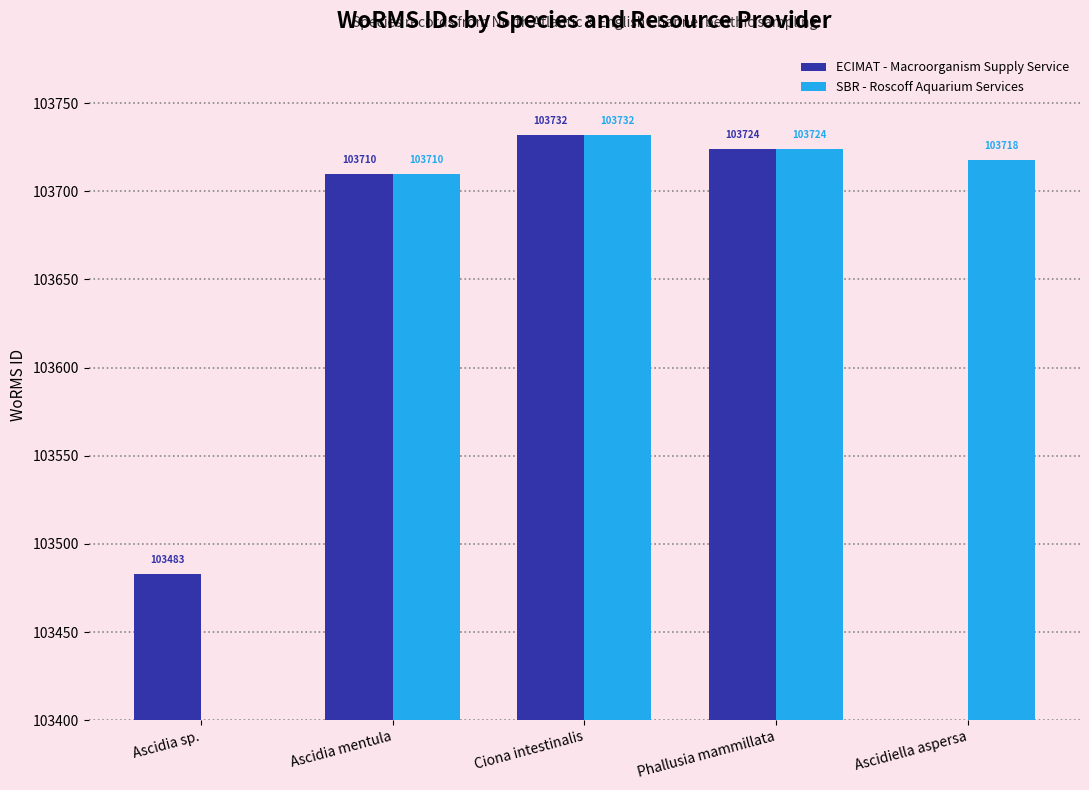

List the series in order of their peak value, lowest first.

ECIMAT - Macroorganism Supply Service, SBR - Roscoff Aquarium Services